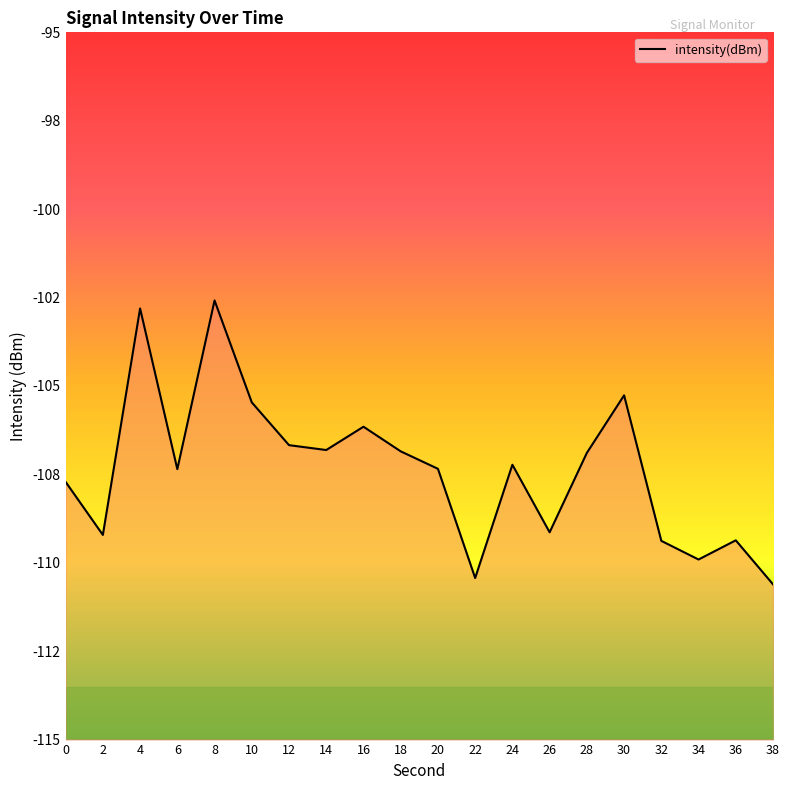

Rank the categories by value from highest to lowest.

8, 4, 30, 10, 16, 12, 14, 18, 28, 24, 20, 6, 0, 26, 2, 36, 32, 34, 22, 38